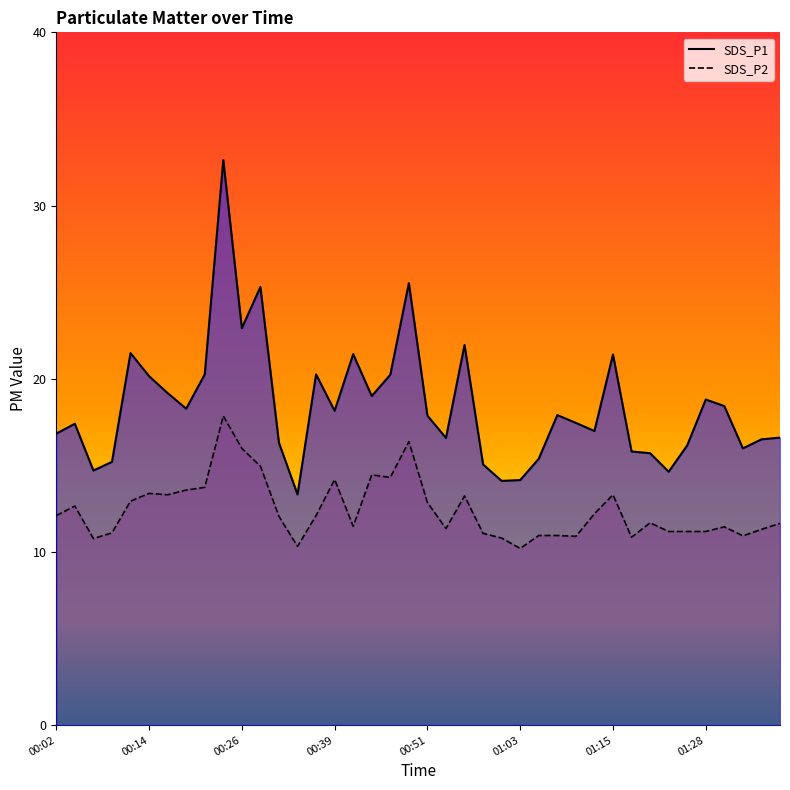

Does the chart have visible grid lines?

No